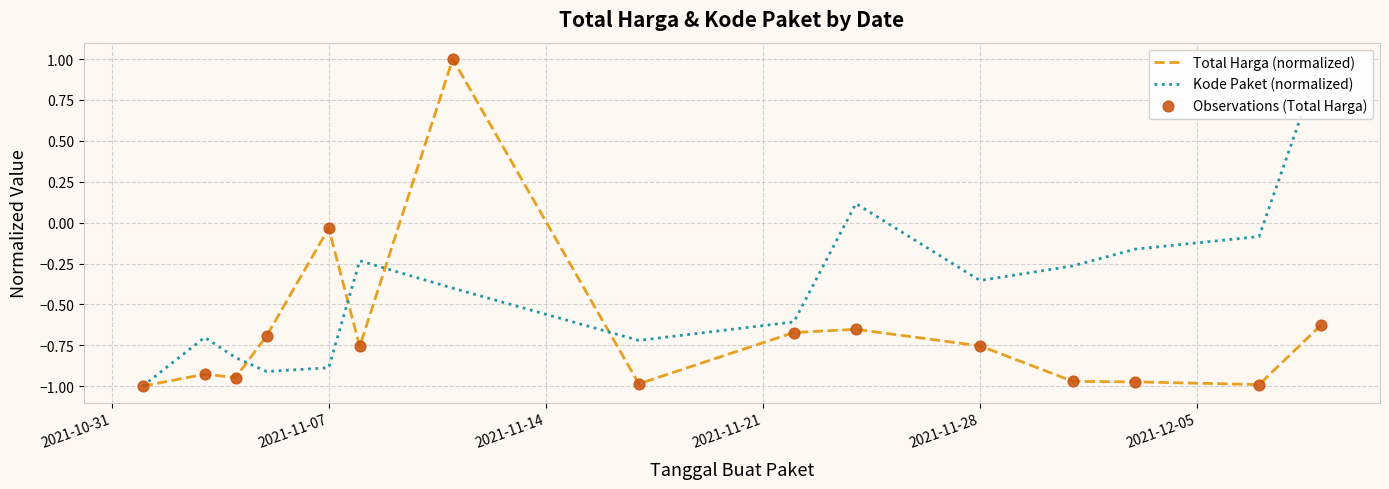

Which series has the largest total across all categories?

Kode Paket (normalized)